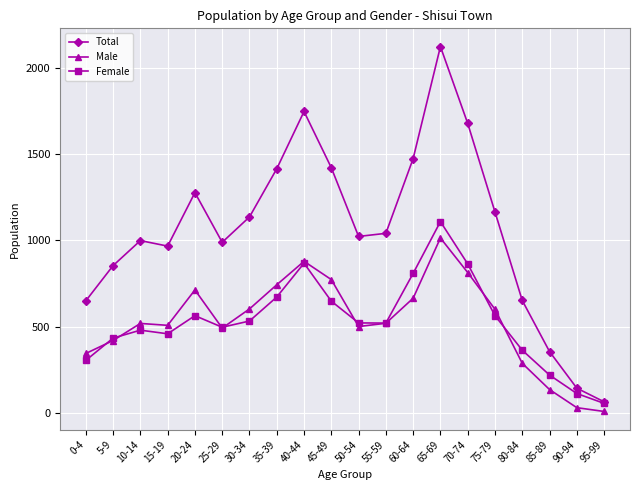

True or false: Female has a value of 564 at 75-79.

True